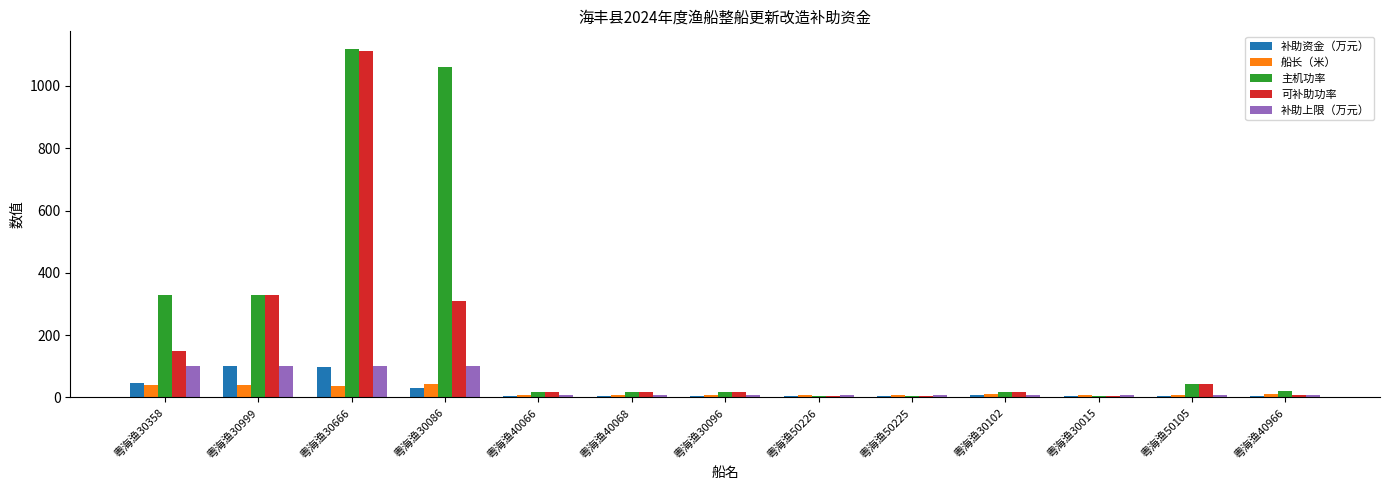

What is the greatest value displayed?

1119.0